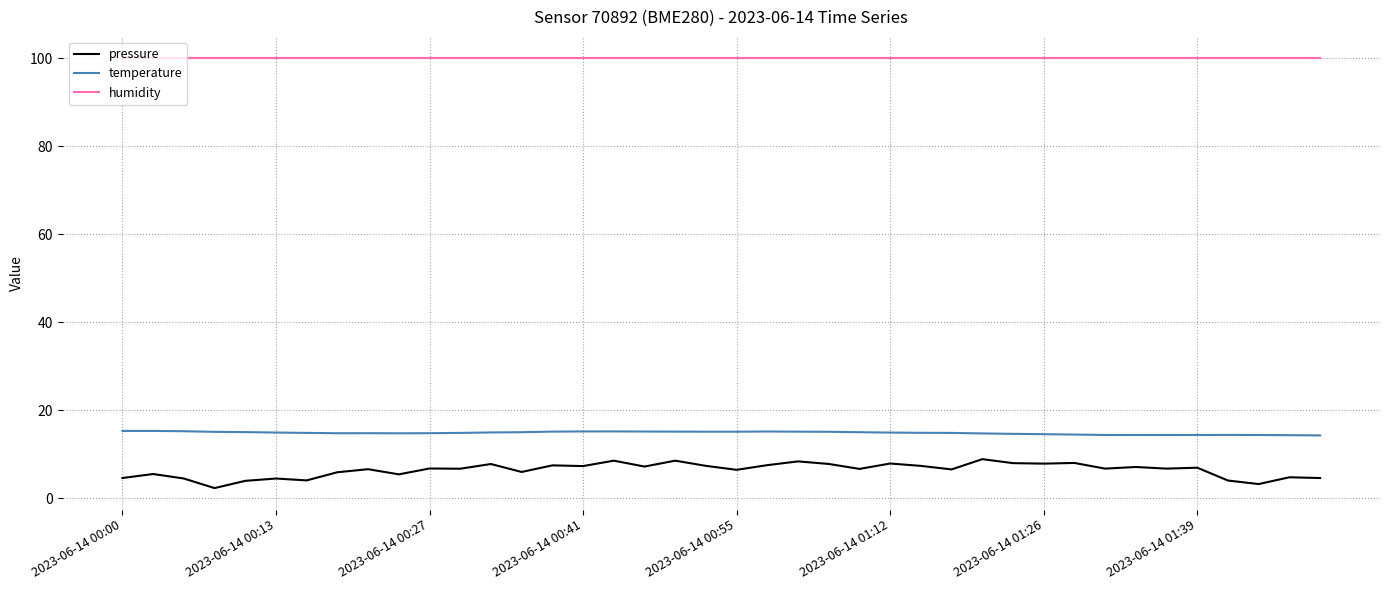

True or false: humidity and pressure cross at least once.

False